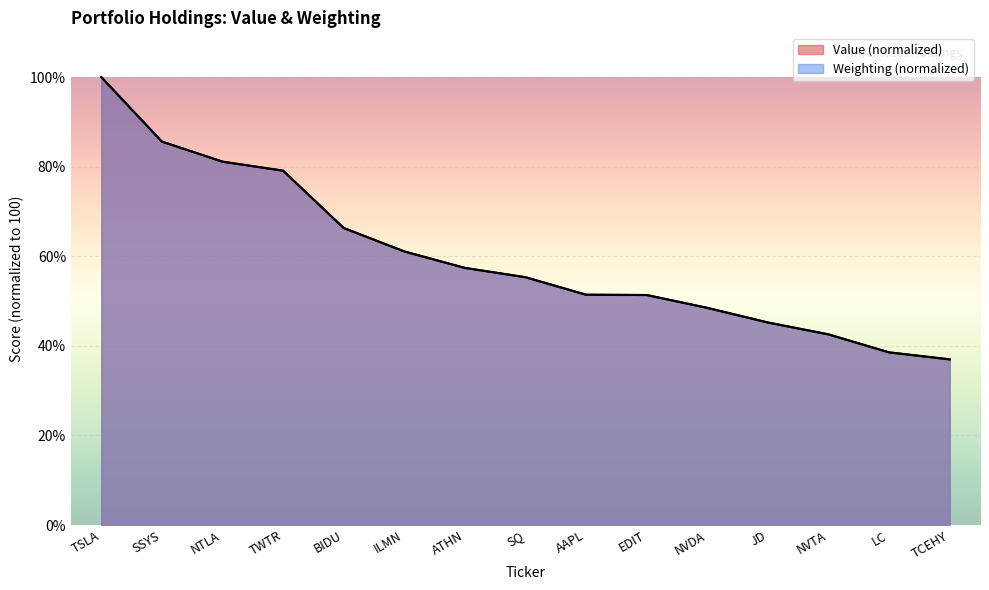

At which category does the chart reach its peak across all series?

TSLA